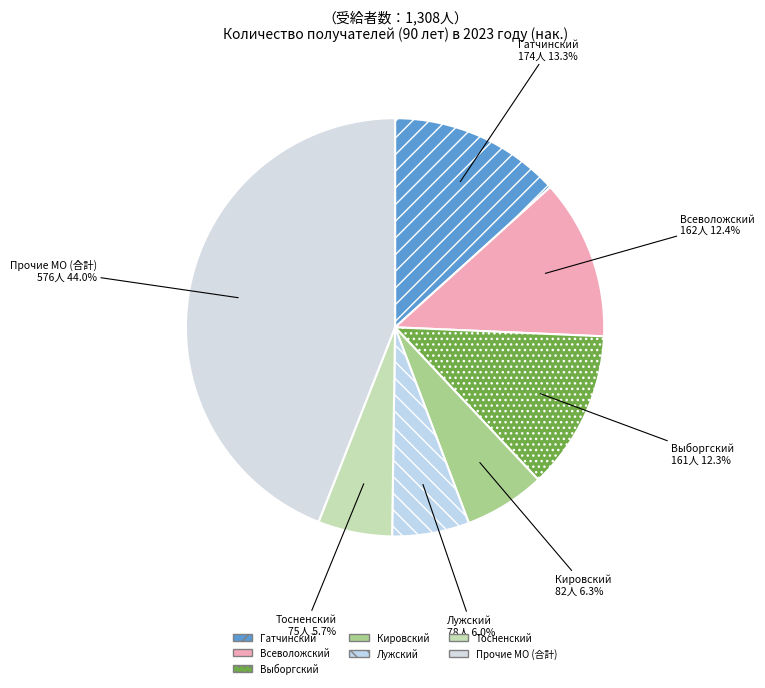

Is there any slice that represents more than half of the pie?

No